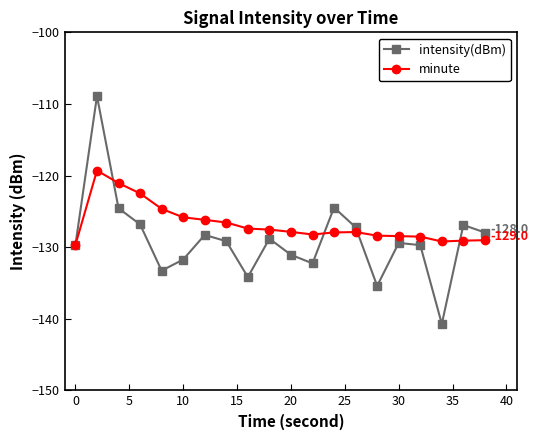

In intensity(dBm), how many points are higher than both neighbors (excluding endpoints)?

6